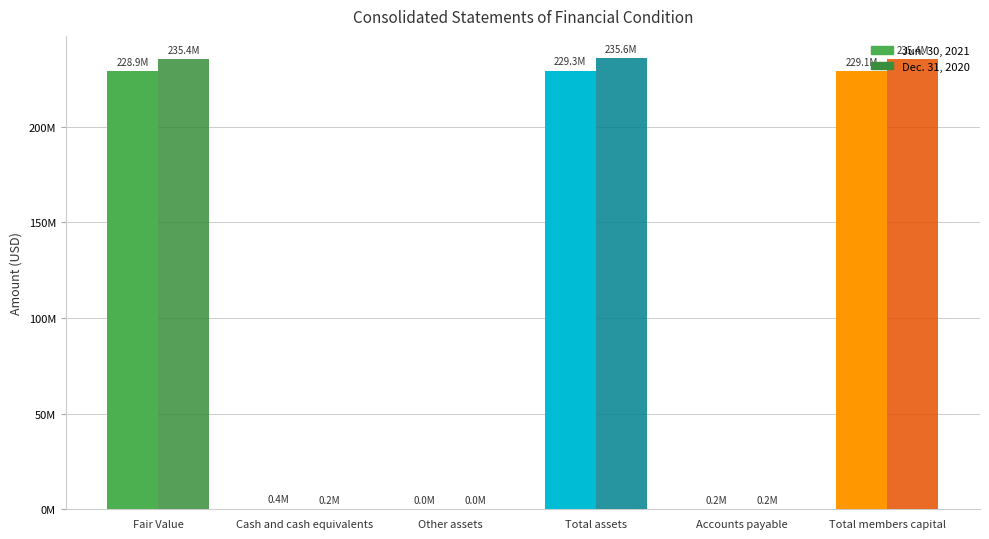

Reading right to left, transcribe all the data shown in this chart.

Jun. 30, 2021: Total members capital=229068215	Accounts payable=222008	Total assets=229290223	Other assets=18830	Cash and cash equivalents=401193	Fair Value=228870200
Dec. 31, 2020: Total members capital=235417419	Accounts payable=199602	Total assets=235617021	Other assets=33830	Cash and cash equivalents=225214	Fair Value=235357977